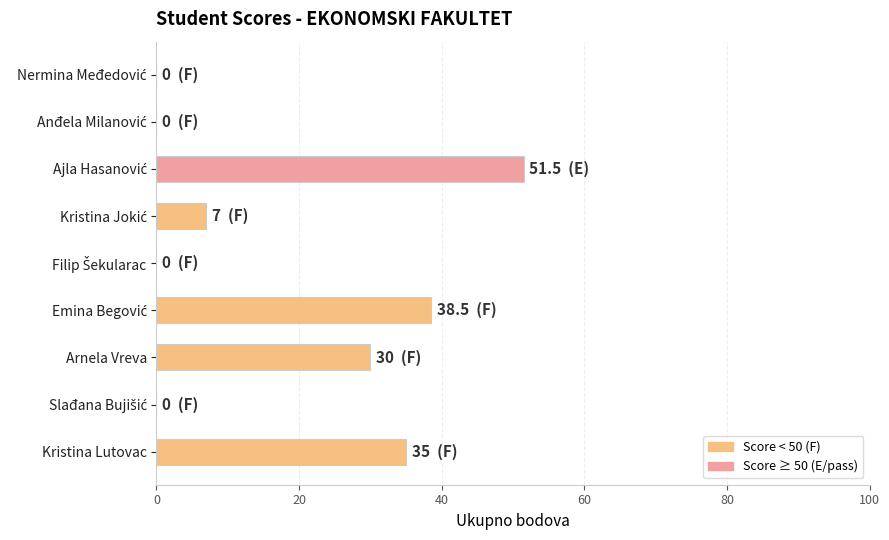

Is it true that the value at Kristina Lutovac is 11.0?

False